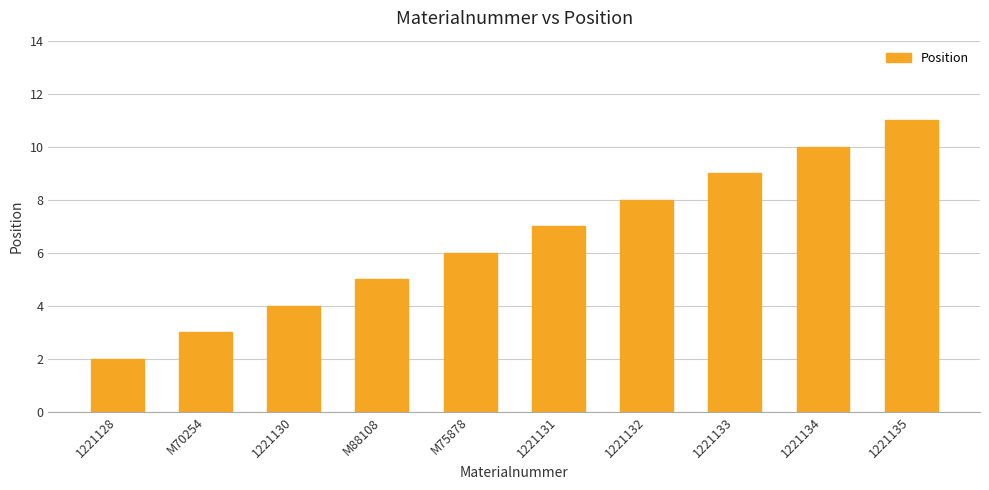

True or false: the data shows 7 at 1221131.

True